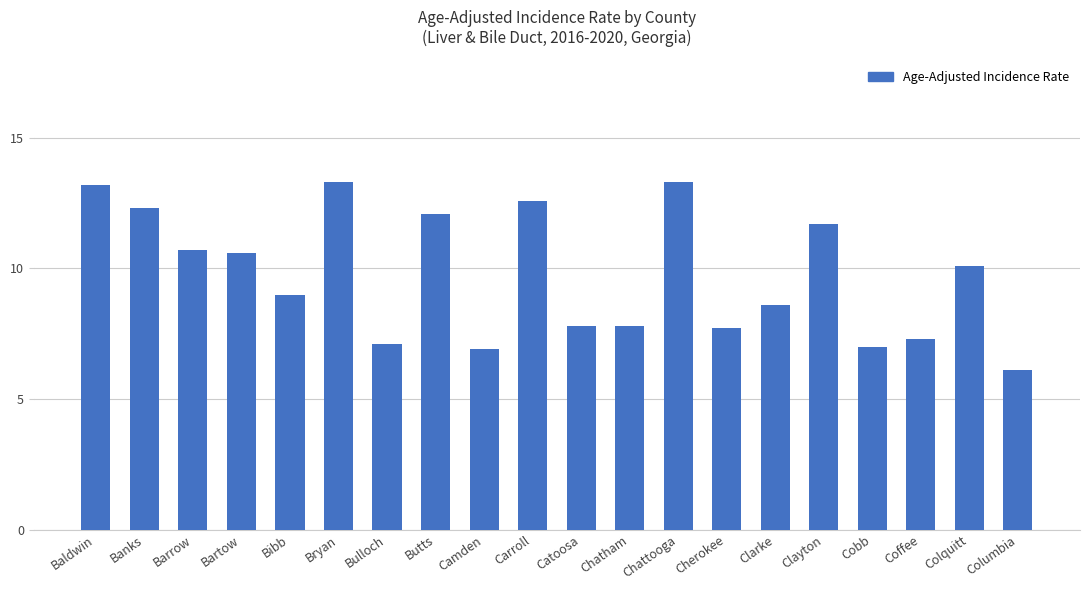

At which label does the data first exceed 10?

Baldwin